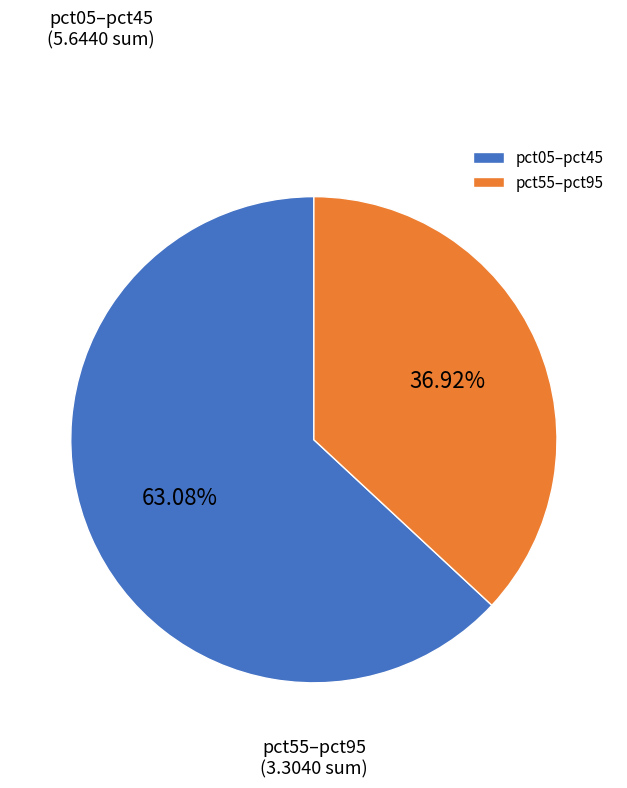

To the nearest percent, what is the difference between the largest and smallest slice percentages?

26%